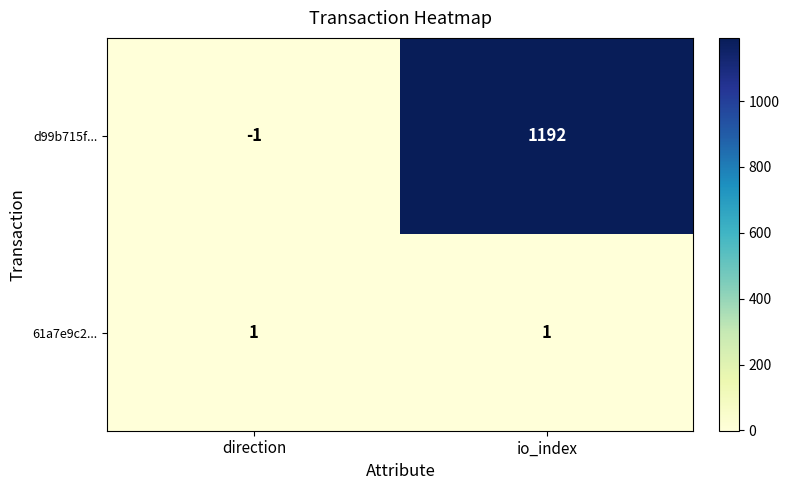

What is the sum of all d99b715f... values?

1191